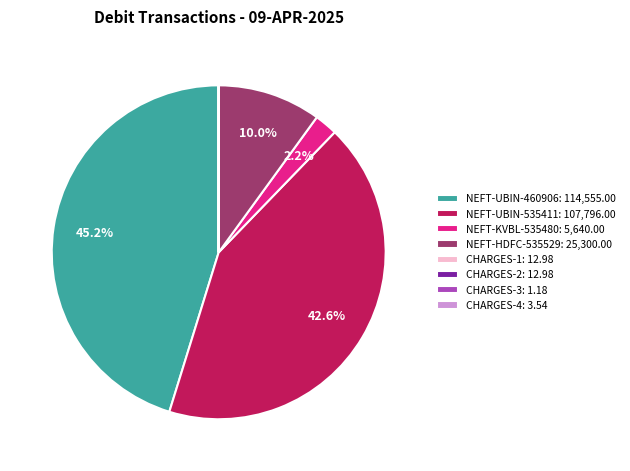

Is there any slice that represents more than half of the pie?

No